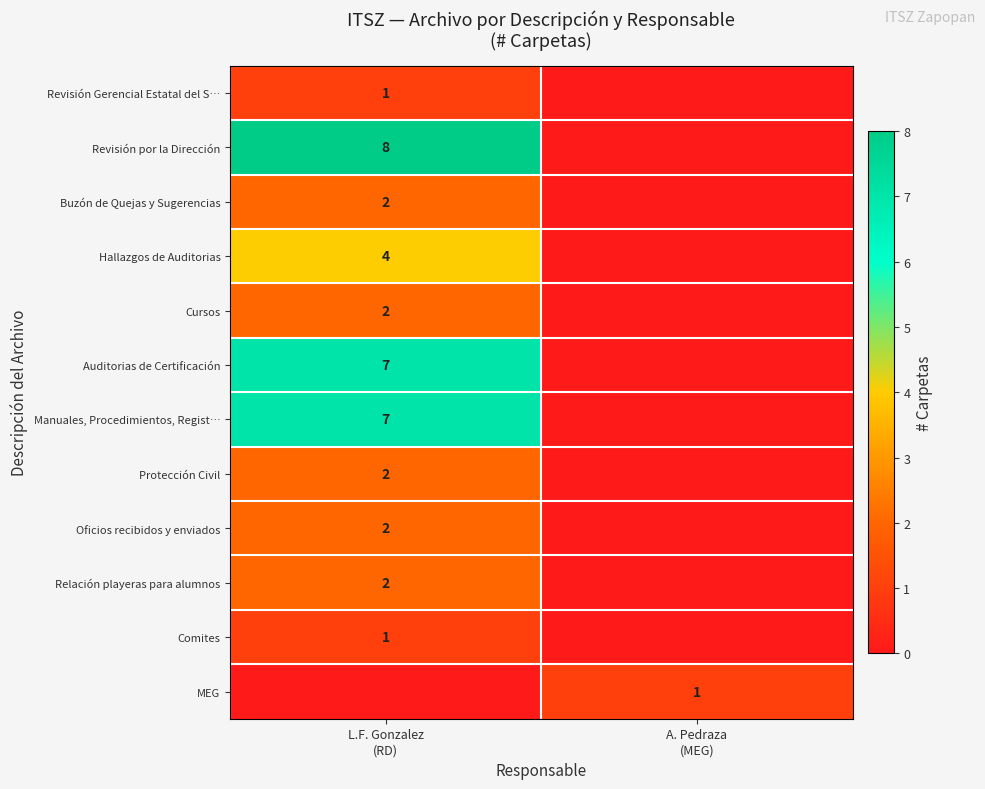

How many series are shown in this chart?

12